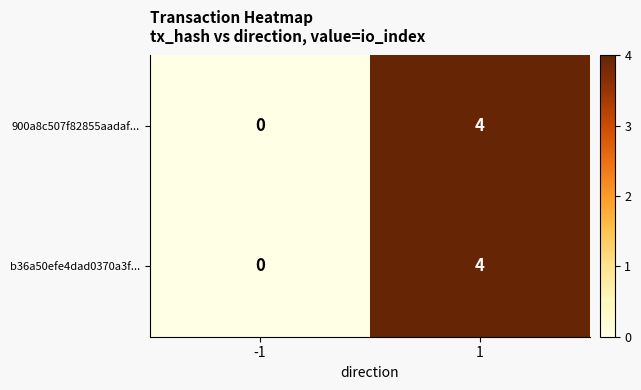

Rank the categories by 900a8c507f82855aadaf... value from highest to lowest.

1, -1